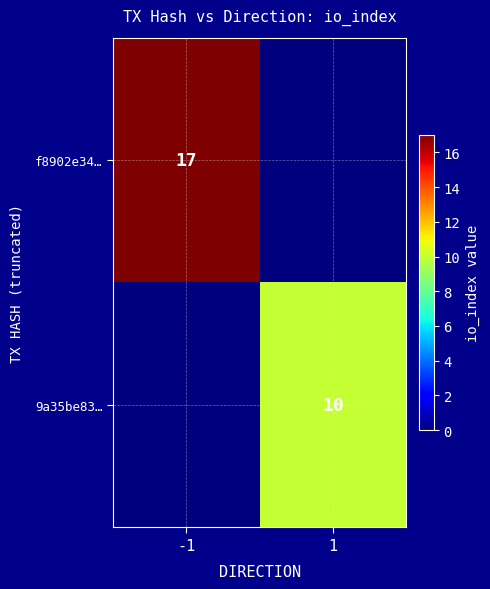

The value of f8902e34… at -1 is 17. True or false?

True